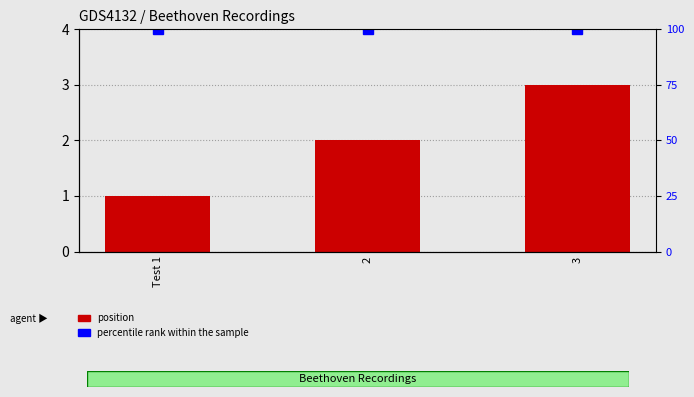

What position from the right is 3?

1